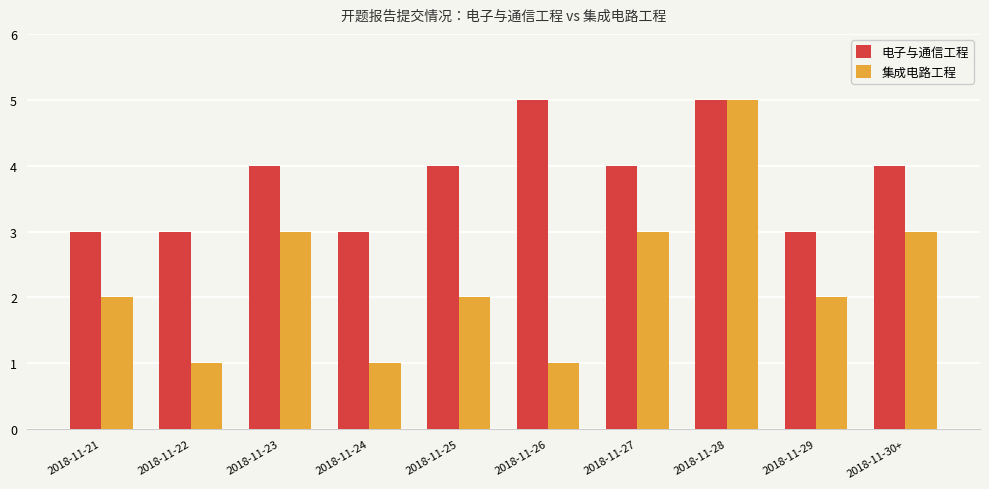

Does the chart contain any negative values?

No